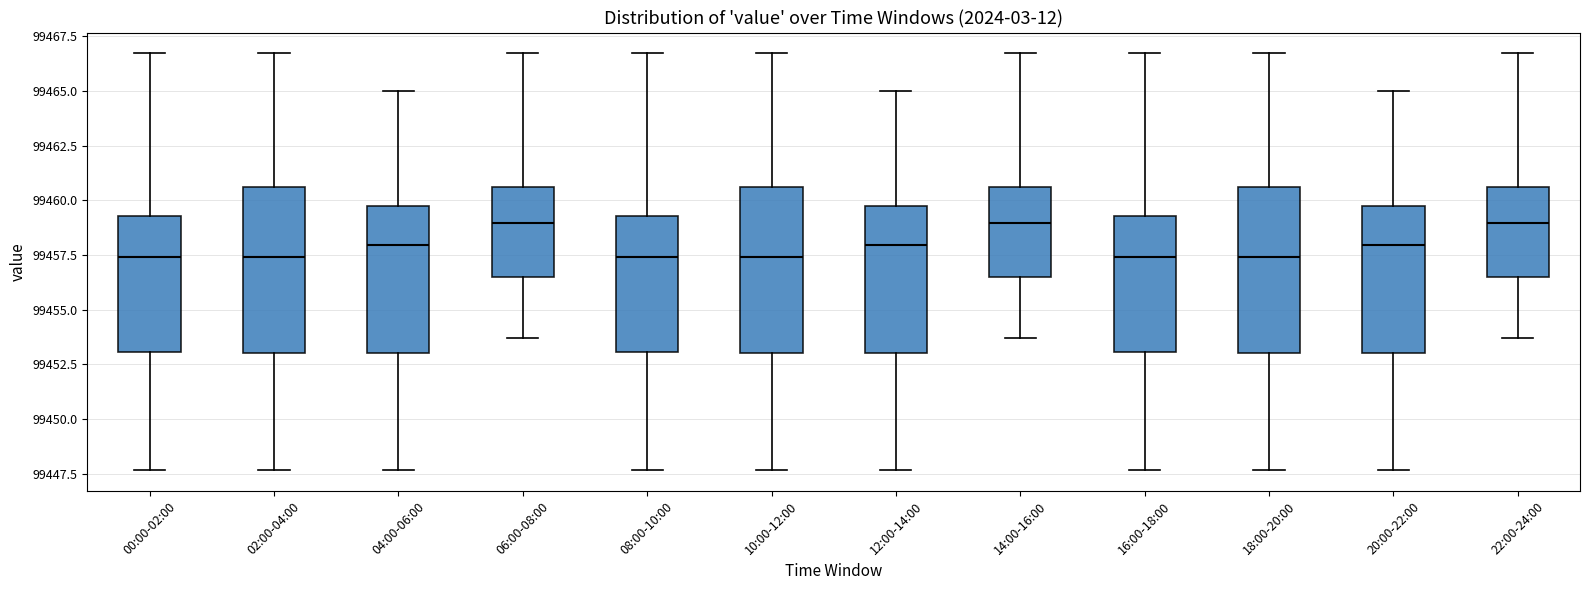

Reading left to right, transcribe this box plot: for each box, give where its median line is, the range the box spans, and where its two whiskers end, as read against the y-axis. The values are not printed on the chart, so give them approximately, as read against the axis.

00:00-02:00: median 99457.5, box 99453.0 to 99459.5, whiskers 99447.5 to 99466.5
02:00-04:00: median 99457.5, box 99453.0 to 99460.5, whiskers 99447.5 to 99466.5
04:00-06:00: median 99458.0, box 99453.0 to 99459.5, whiskers 99447.5 to 99465.0
06:00-08:00: median 99459.0, box 99456.5 to 99460.5, whiskers 99453.5 to 99466.5
08:00-10:00: median 99457.5, box 99453.0 to 99459.5, whiskers 99447.5 to 99466.5
10:00-12:00: median 99457.5, box 99453.0 to 99460.5, whiskers 99447.5 to 99466.5
12:00-14:00: median 99458.0, box 99453.0 to 99459.5, whiskers 99447.5 to 99465.0
14:00-16:00: median 99459.0, box 99456.5 to 99460.5, whiskers 99453.5 to 99466.5
16:00-18:00: median 99457.5, box 99453.0 to 99459.5, whiskers 99447.5 to 99466.5
18:00-20:00: median 99457.5, box 99453.0 to 99460.5, whiskers 99447.5 to 99466.5
20:00-22:00: median 99458.0, box 99453.0 to 99459.5, whiskers 99447.5 to 99465.0
22:00-24:00: median 99459.0, box 99456.5 to 99460.5, whiskers 99453.5 to 99466.5